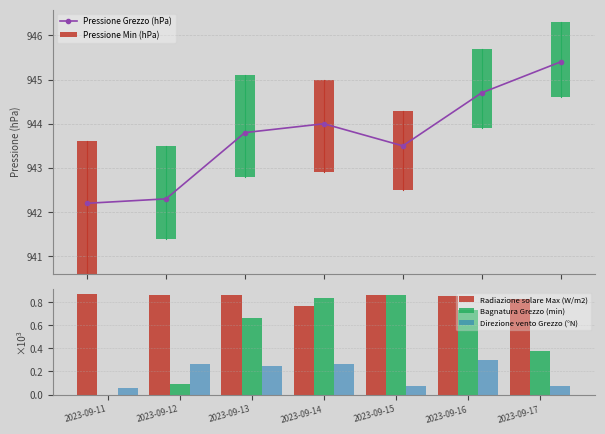

What is the value of the Radiazione solare Max (W/m2) bar at the 1st from the left?

0.9